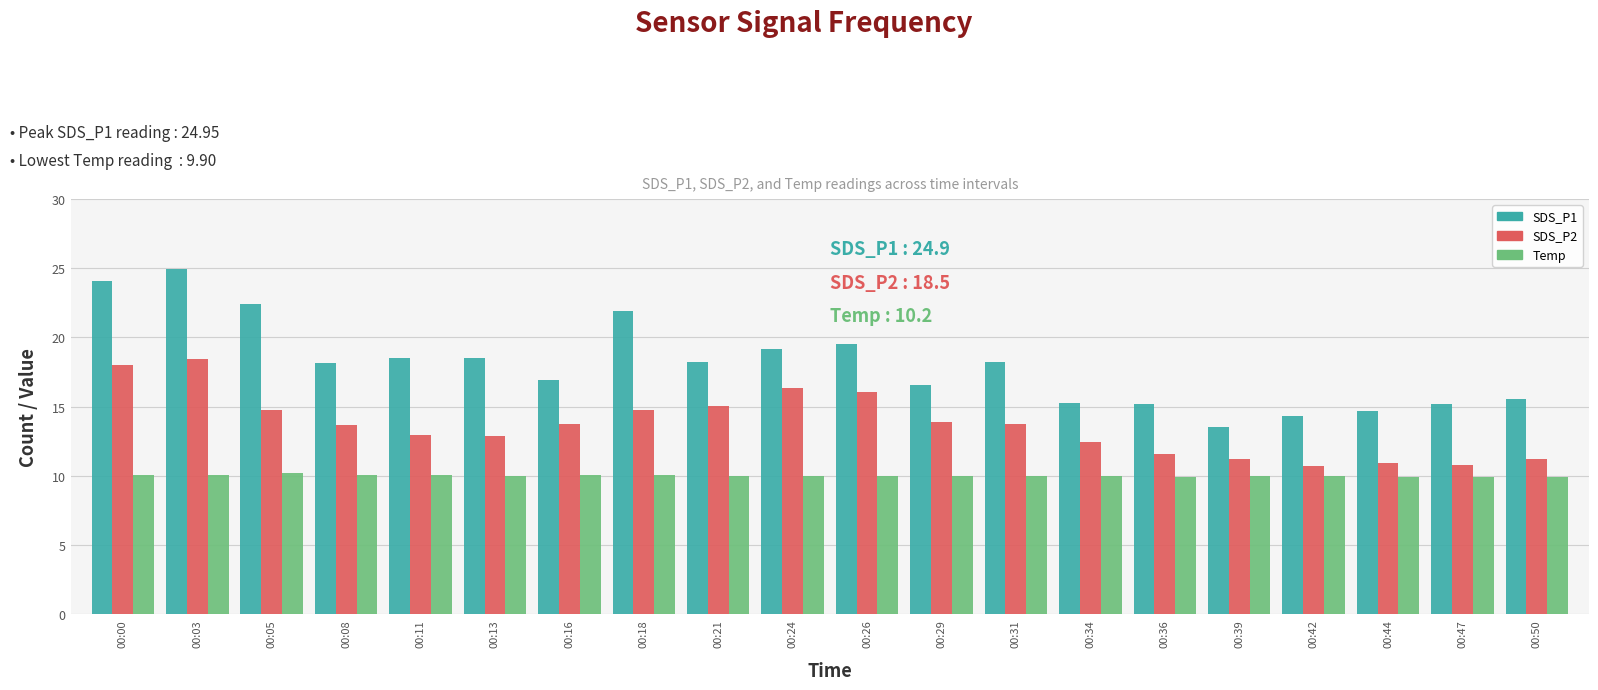

Rank the series at 00:18 from highest to lowest value.

SDS_P1, SDS_P2, Temp